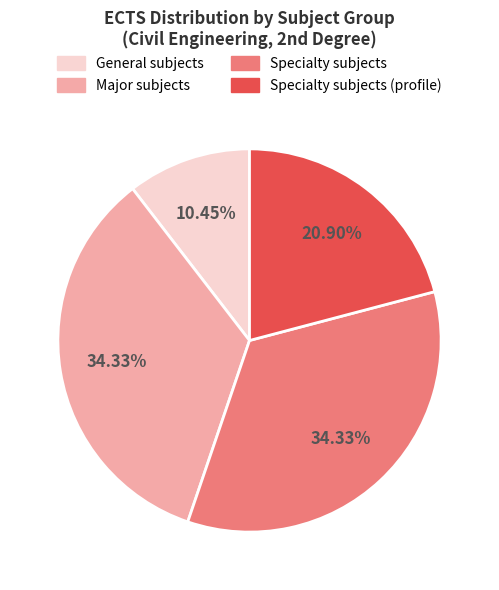

Is there a majority slice in this chart?

No